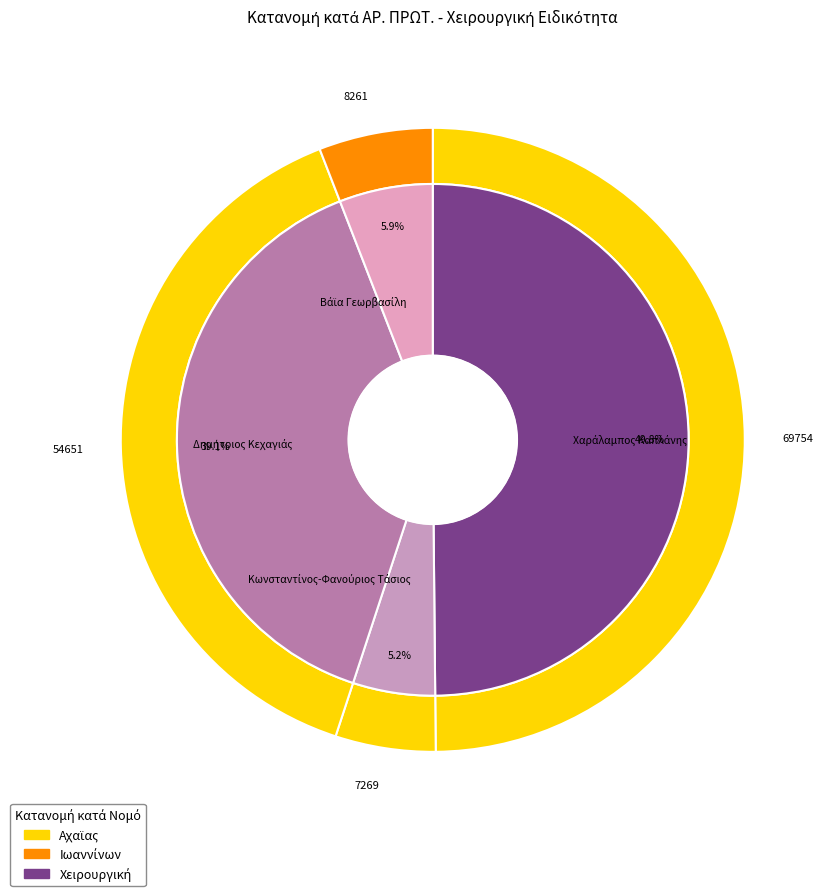

How many segments does this pie chart have?

4